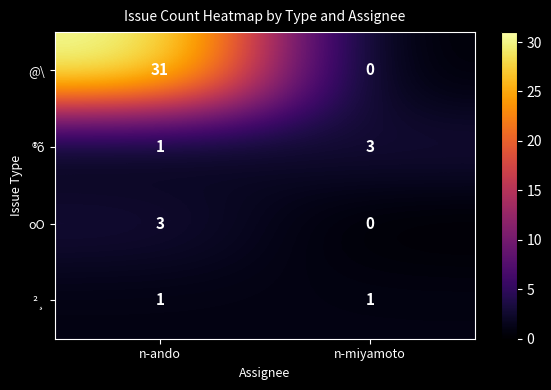

List the labels in order of @\ value, smallest first.

n-miyamoto, n-ando